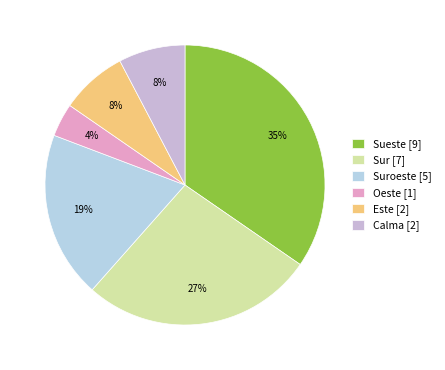

Does any single category account for the majority?

No